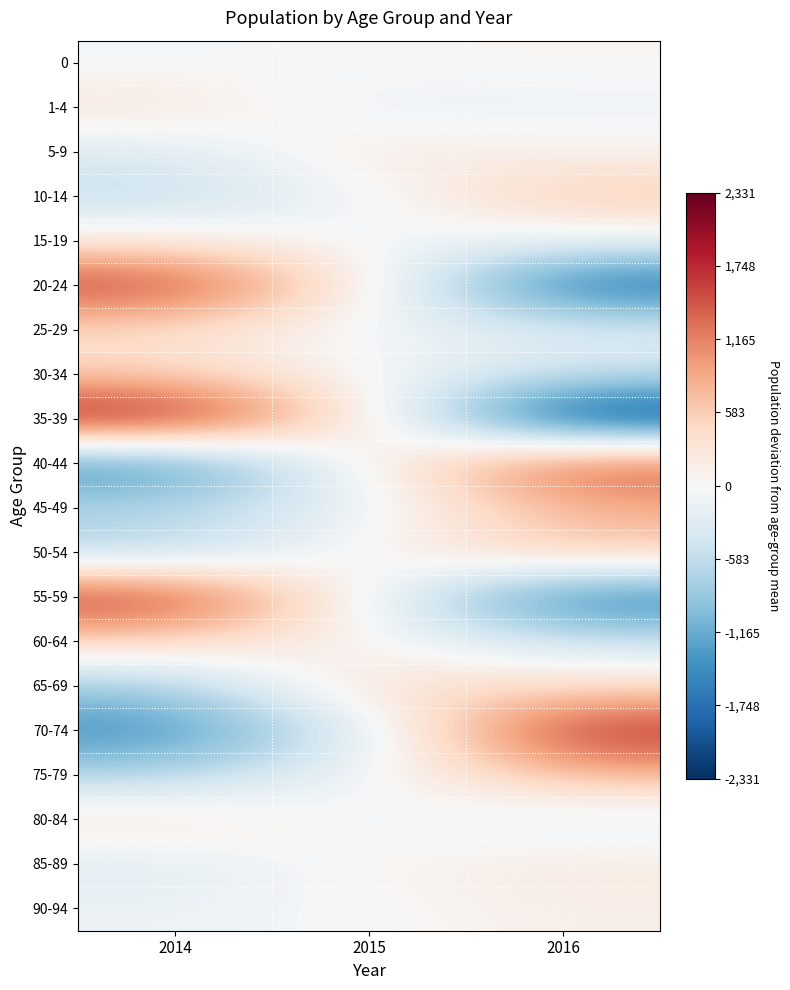

Between 2015 and 2014, which is larger?

2015